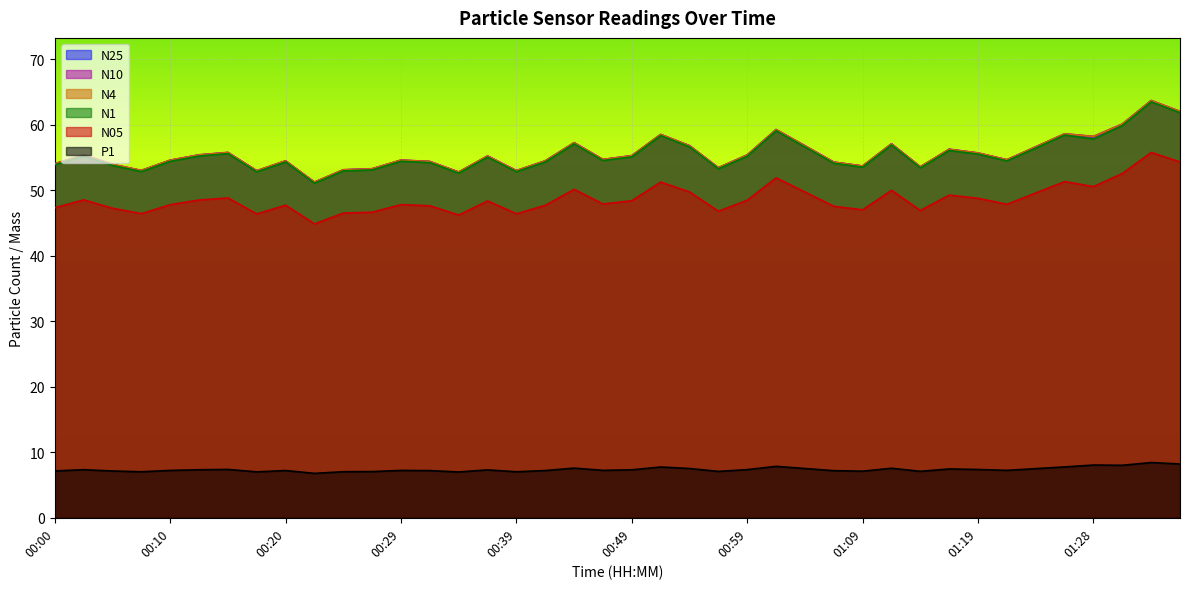

What position from the left is 00:46?

20